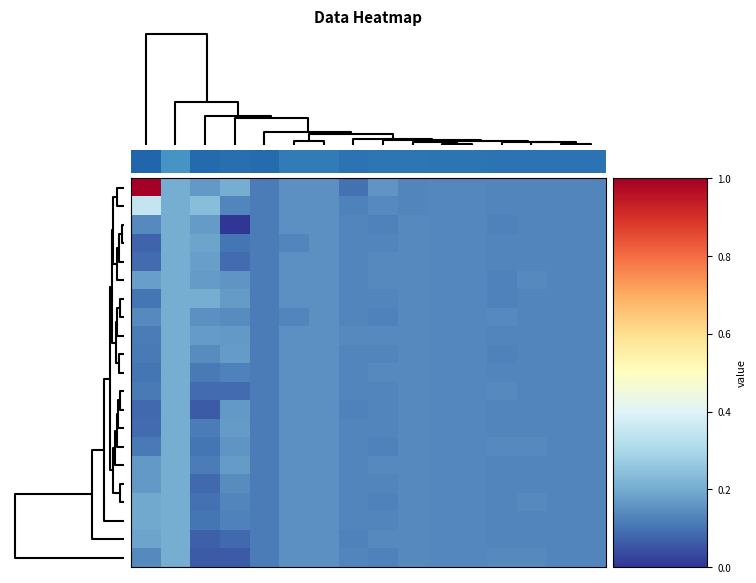

What is the greatest value displayed?

1.0